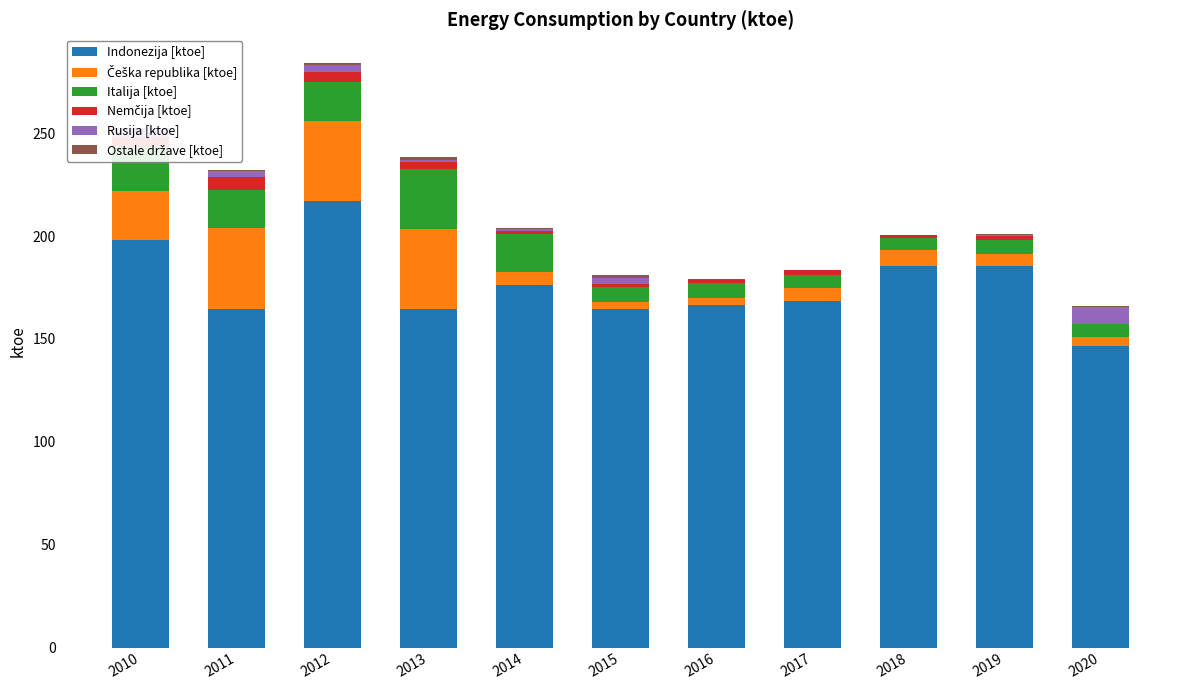

What is the total value across all series at 2014?

204.1